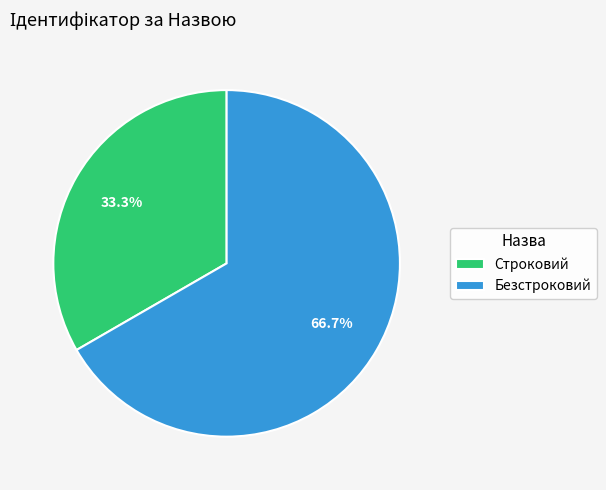

Which category has the biggest portion of the pie?

Безстроковий